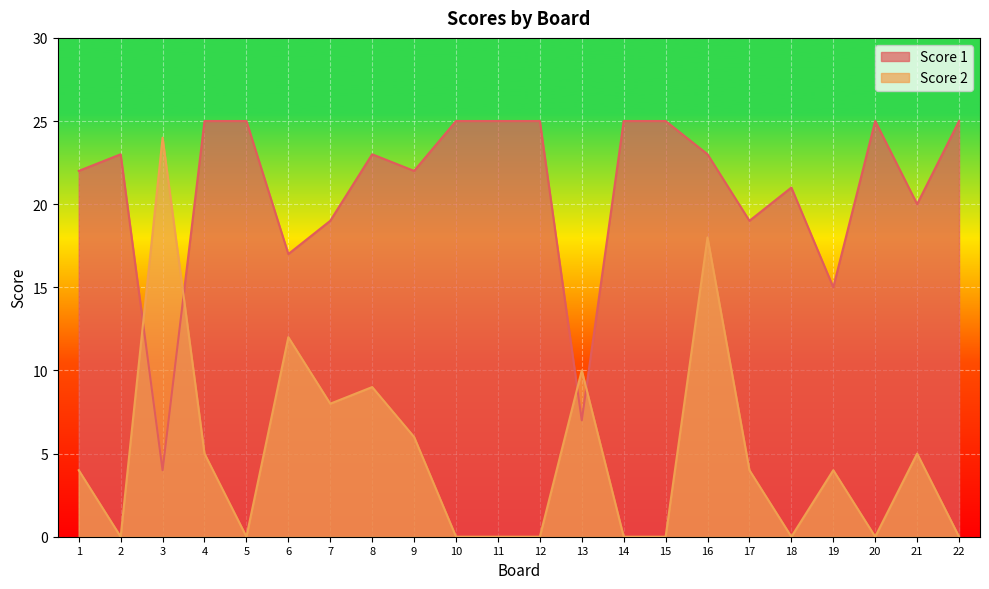

Reading left to right, list all the values displayed in this chart.

Score 1: 22	23	4	25	25	17	19	23	22	25	25	25	7	25	25	23	19	21	15	25	20	25
Score 2: 4	0	24	5	0	12	8	9	6	0	0	0	10	0	0	18	4	0	4	0	5	0